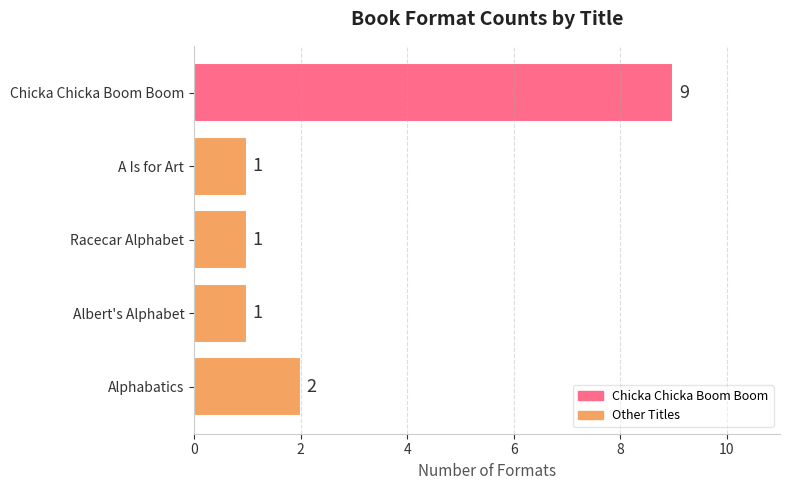

Reading top to bottom, what are all the values shown in this chart?

9	1	1	1	2